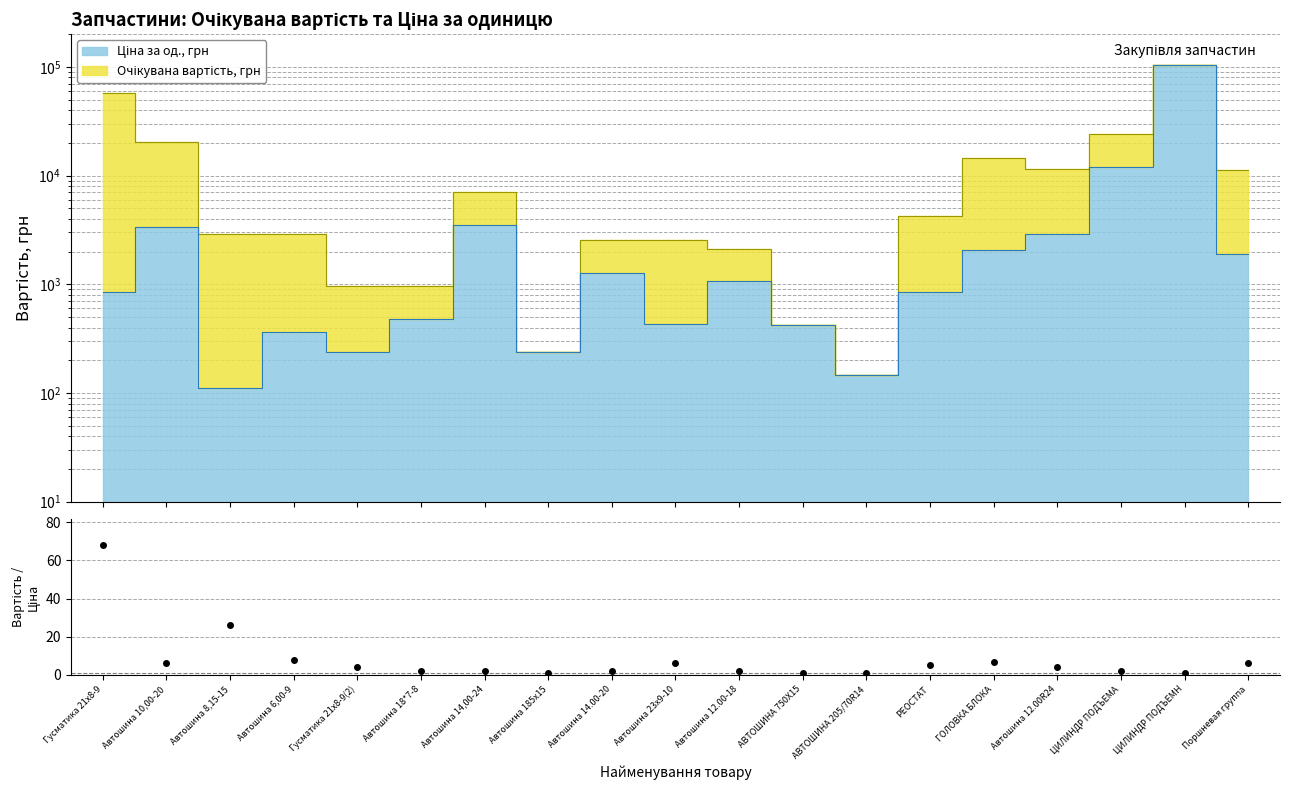

Which series has the largest total across all categories?

Очікувана вартість, грн